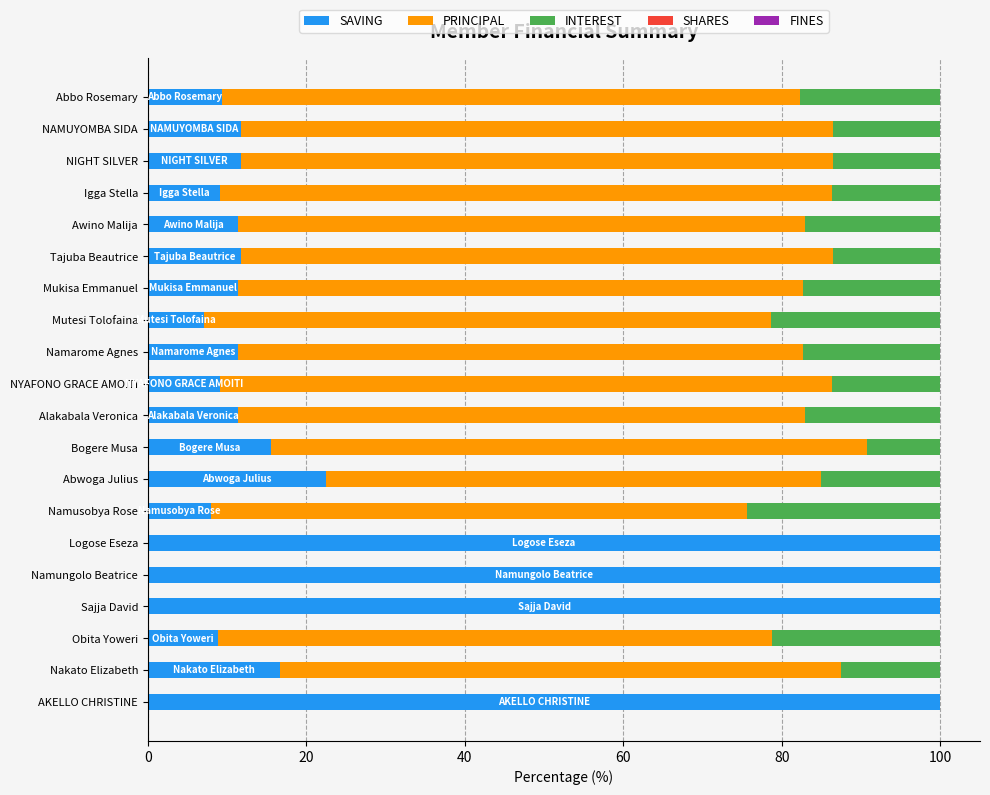

What is the total value across all series at Abbo Rosemary?

100.0